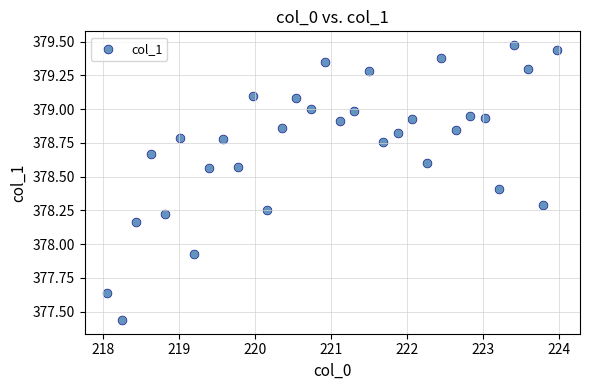

What is the range of Y values (max minus min)?

2.0